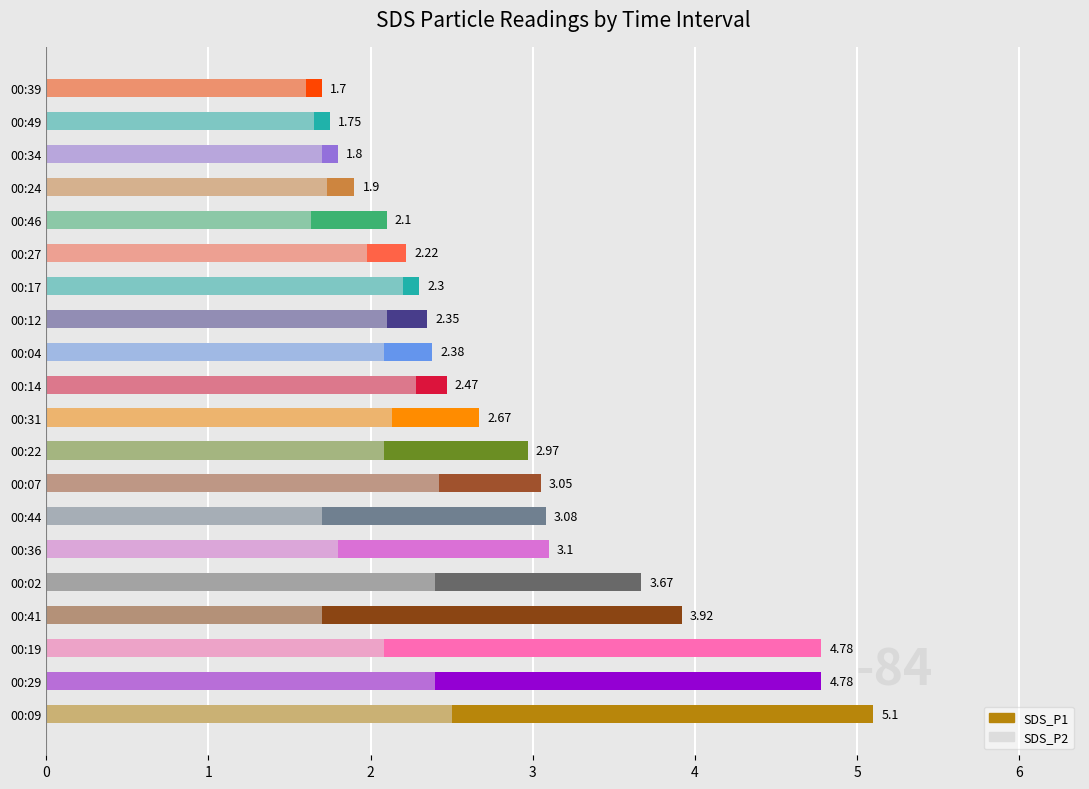

Reading right to left, extract all data points from this chart.

SDS_P1: 1.7	1.8	1.8	1.9	2.1	2.2	2.3	2.4	2.4	2.5	2.7	3.0	3.0	3.1	3.1	3.7	3.9	4.8	4.8	5.1
SDS_P2: 1.6	1.6	1.7	1.7	1.6	2.0	2.2	2.1	2.1	2.3	2.1	2.1	2.4	1.7	1.8	2.4	1.7	2.1	2.4	2.5